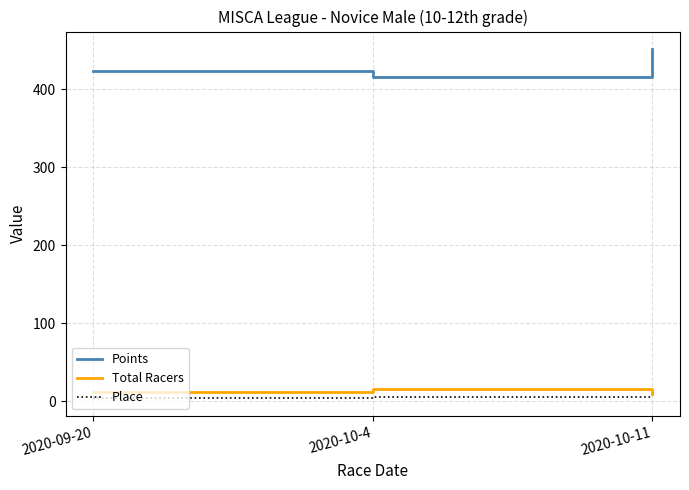

What is the difference between the highest and lowest values at 2020-10-4?

410.9